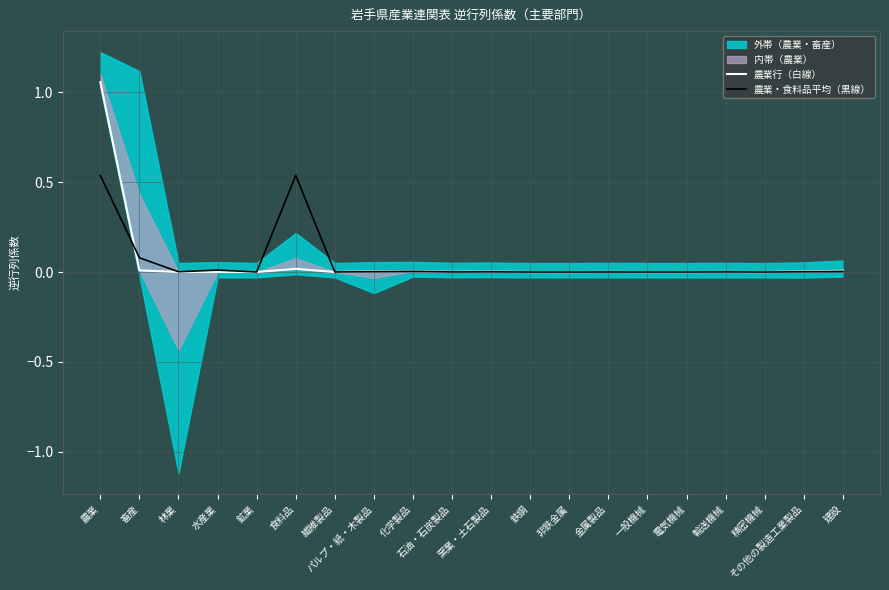

The value of 農業行（白線） at 石油・石炭製品 is 0.0. True or false?

True